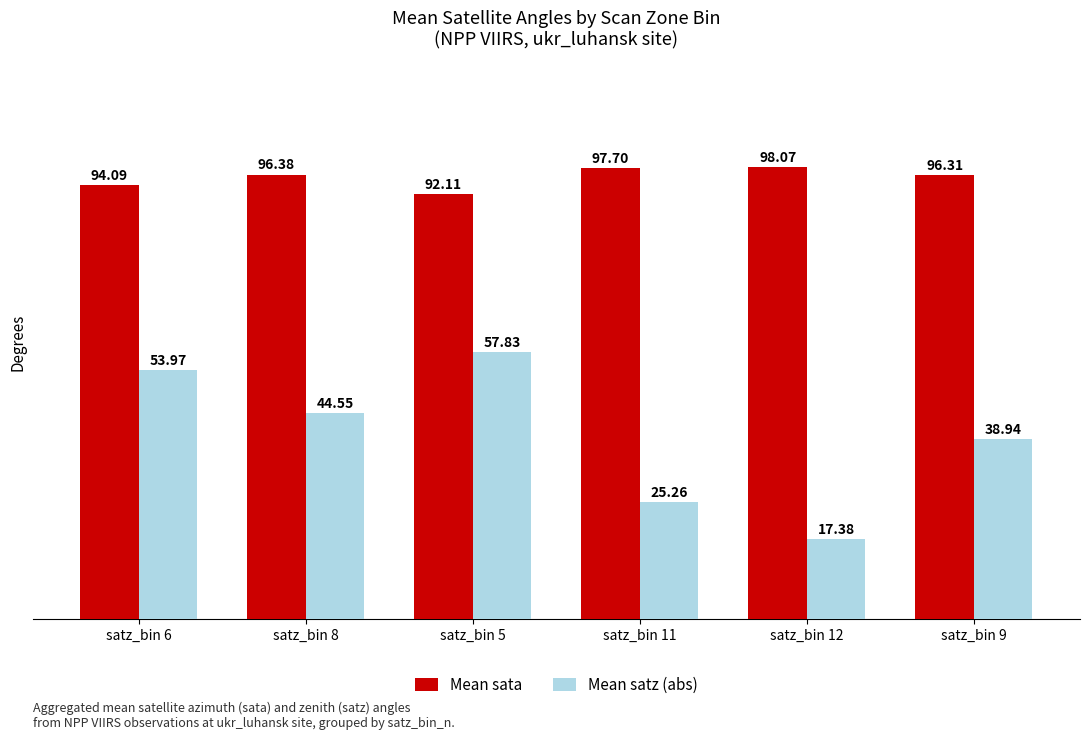

Rank the series by their maximum value, from lowest to highest.

Mean satz (abs), Mean sata